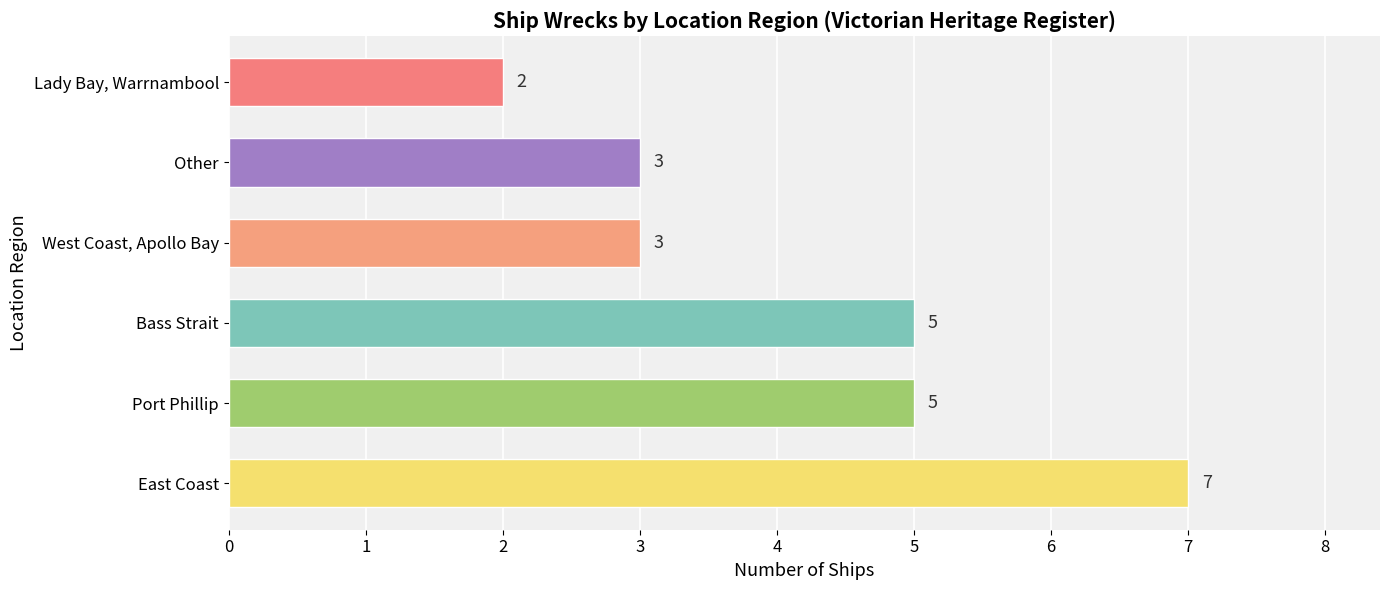

What is the greatest value displayed?

7